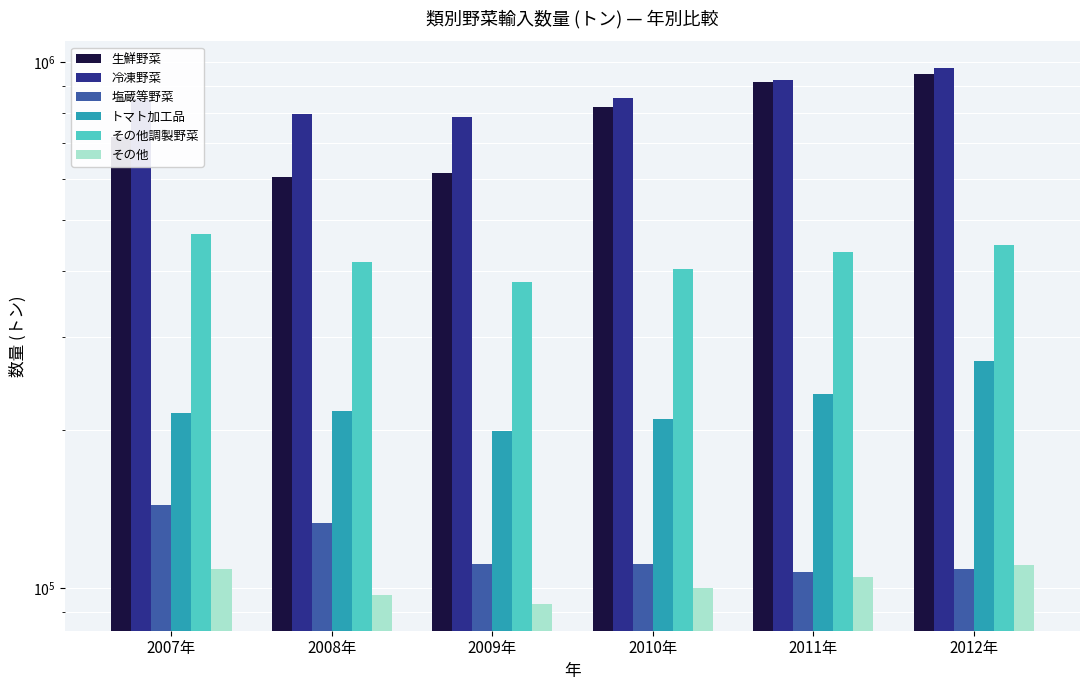

Reading left to right, what are all the values shown in this chart?

生鮮野菜: 719467.5	603126.9	615271.4	820593.7	914982.0	948111.0
冷凍野菜: 850176.5	797208.0	784171.8	852546.8	922518.5	972324.0
塩蔵等野菜: 143515.9	132843.3	111266.1	111221.8	107258.0	108891.0
トマト加工品: 214695.8	216974.0	198810.4	209552.7	234085.5	269954.0
その他調製野菜: 469918.2	416434.7	382094.9	404240.9	434485.8	449584.0
その他: 108641.6	97202.7	93283.6	100167.9	105160.1	110708.0